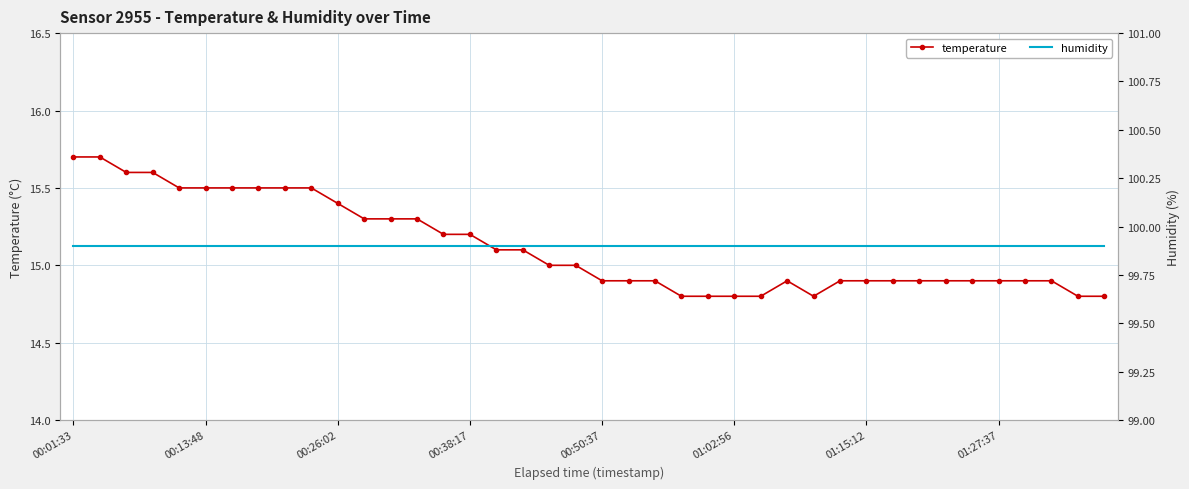

True or false: humidity and temperature intersect in this chart.

False